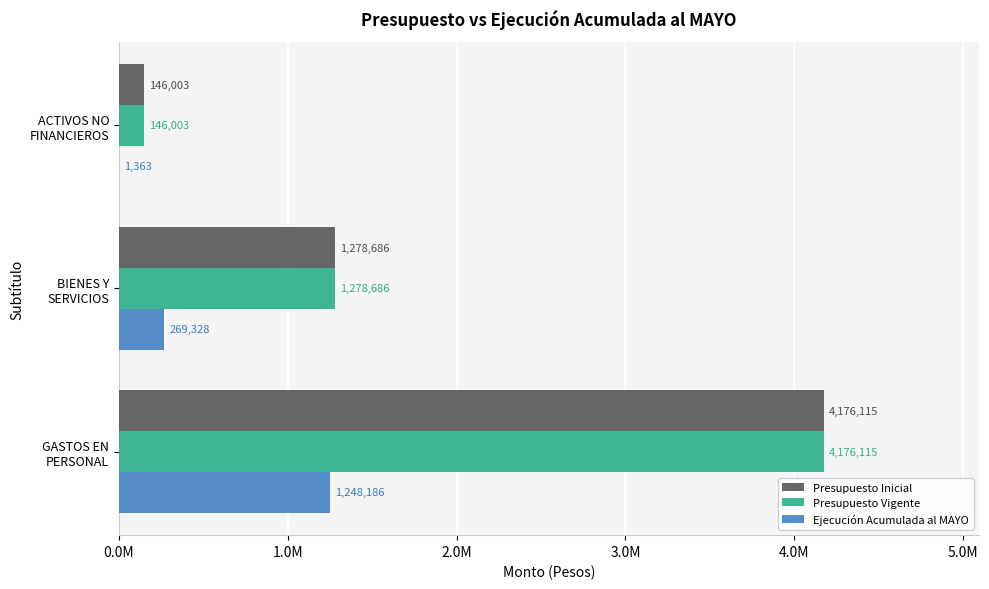

Reading left to right, list all the values displayed in this chart.

Presupuesto Inicial: 4176115	1278686	146003
Presupuesto Vigente: 4176115	1278686	146003
Ejecución Acumulada al MAYO: 1248186	269328	1363